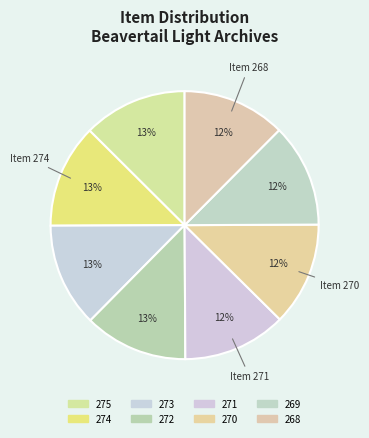

What percentage is the 271 slice, to the nearest percent?

12%